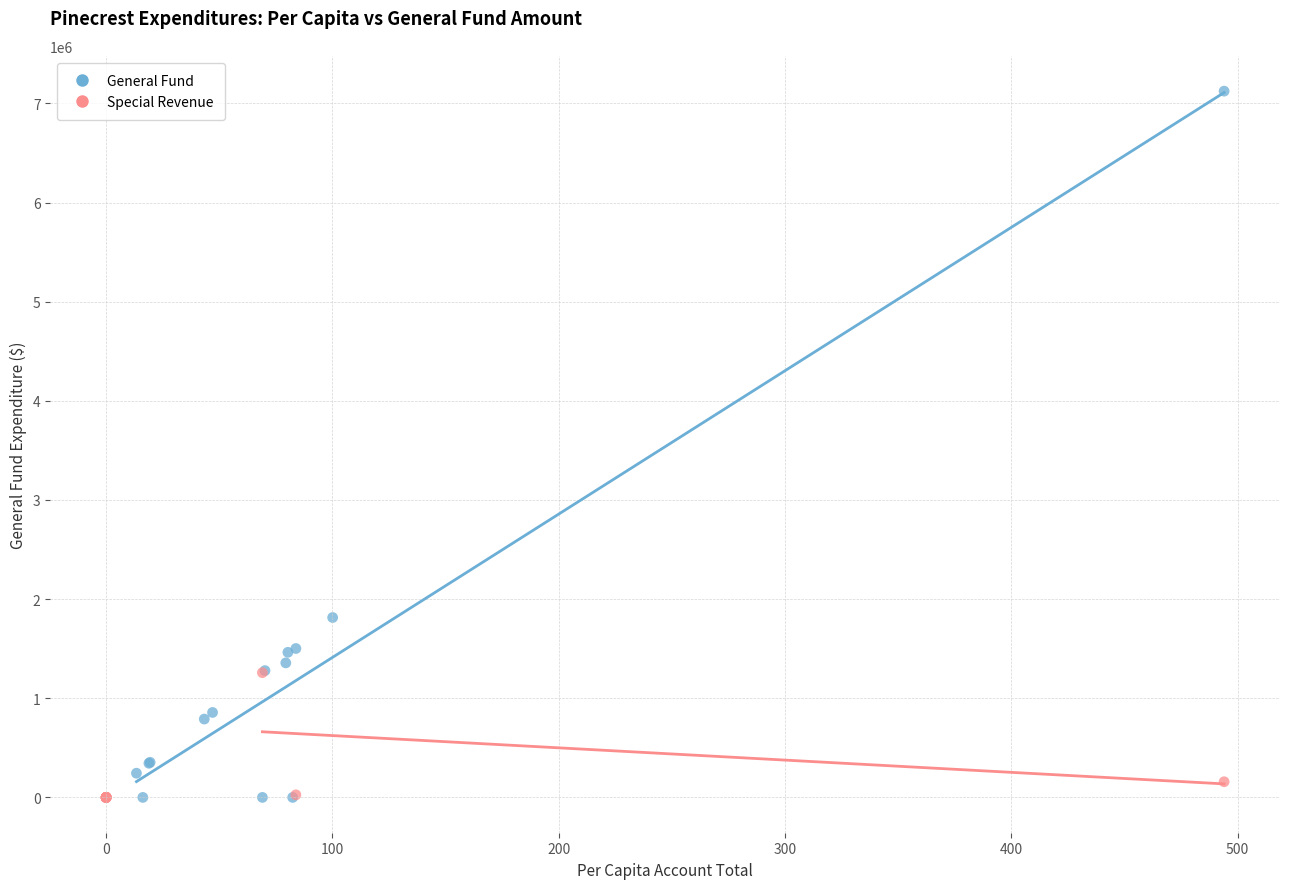

What are all the series names shown in the legend?

General Fund, Special Revenue